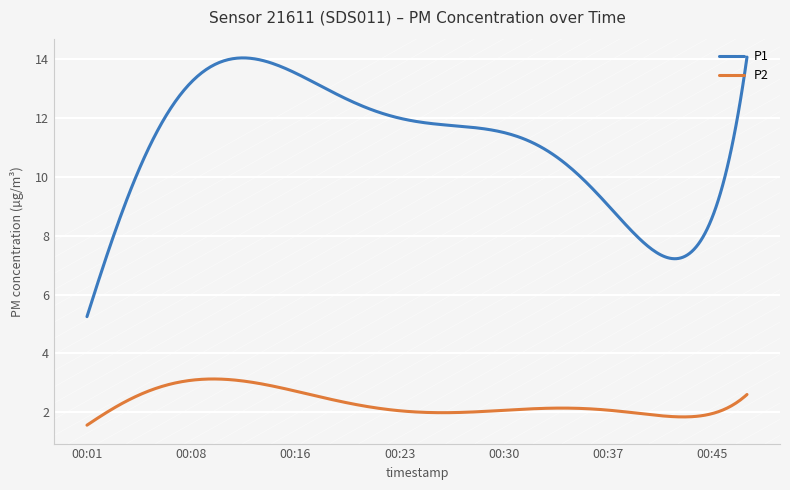

Which series has the largest total across all categories?

P1